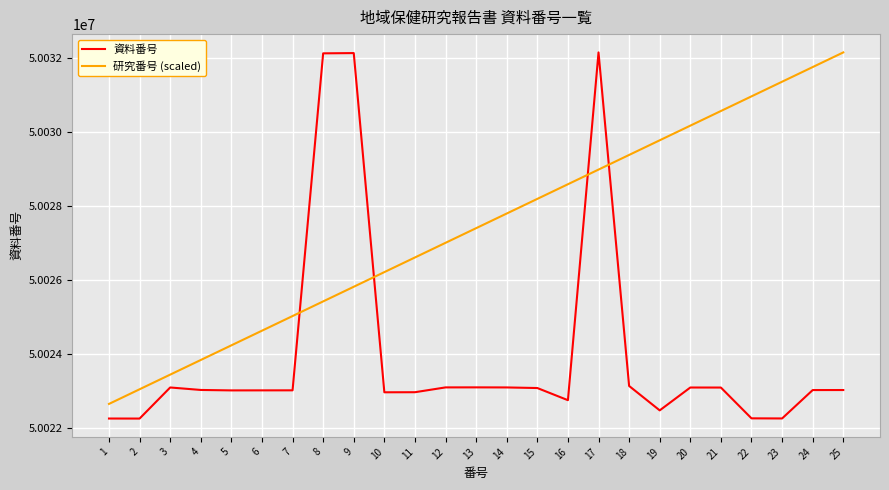

True or false: 資料番号 and 研究番号 (scaled) intersect in this chart.

True